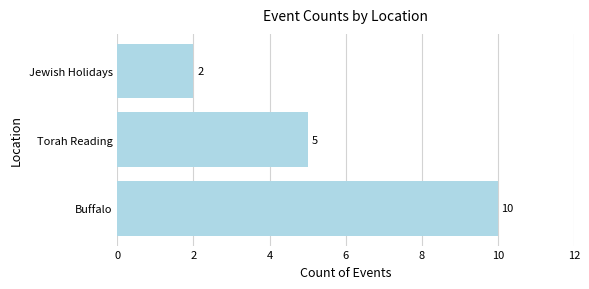

How many values are below 5?

1